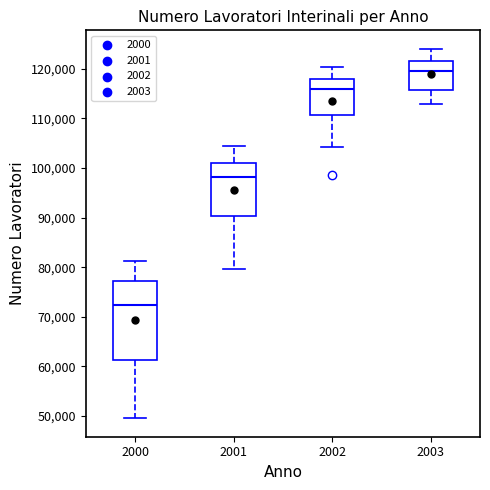

Reading left to right, read every box against the y-axis: the position of its median line, the range the box covers, and the ends of its whiskers. The values are not printed on the chart, so give them approximately, as read against the axis.

2000: median 72000, box 61000 to 77000, whiskers 50000 to 81000
2001: median 98000, box 90000 to 101000, whiskers 80000 to 104000
2002: median 116000, box 111000 to 118000, whiskers 104000 to 120000
2003: median 120000, box 116000 to 121000, whiskers 113000 to 124000